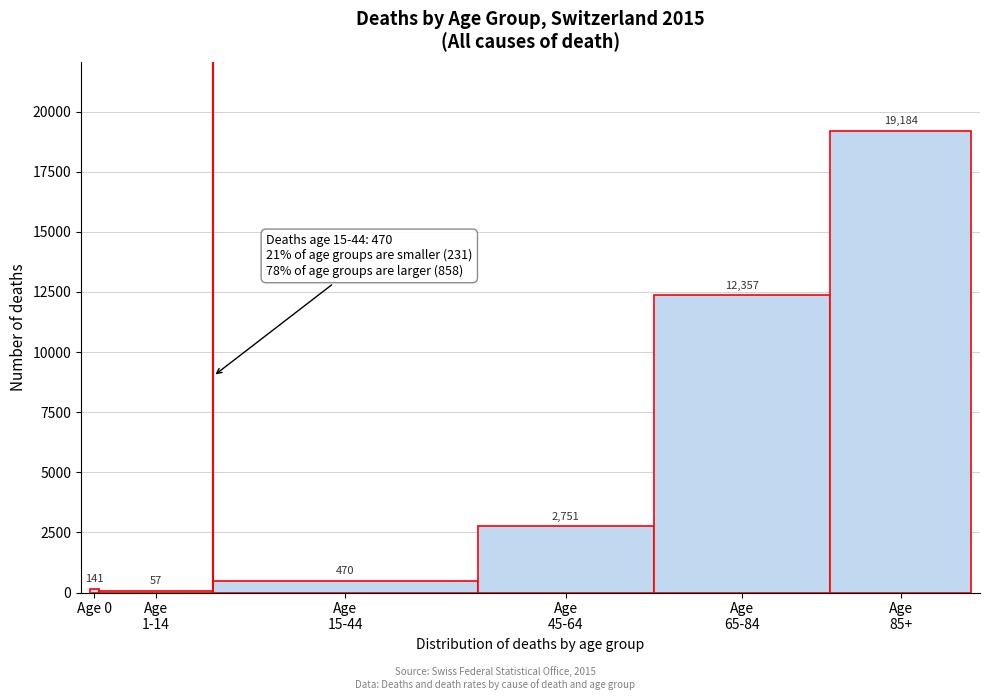

What is the sum of all values?

34960